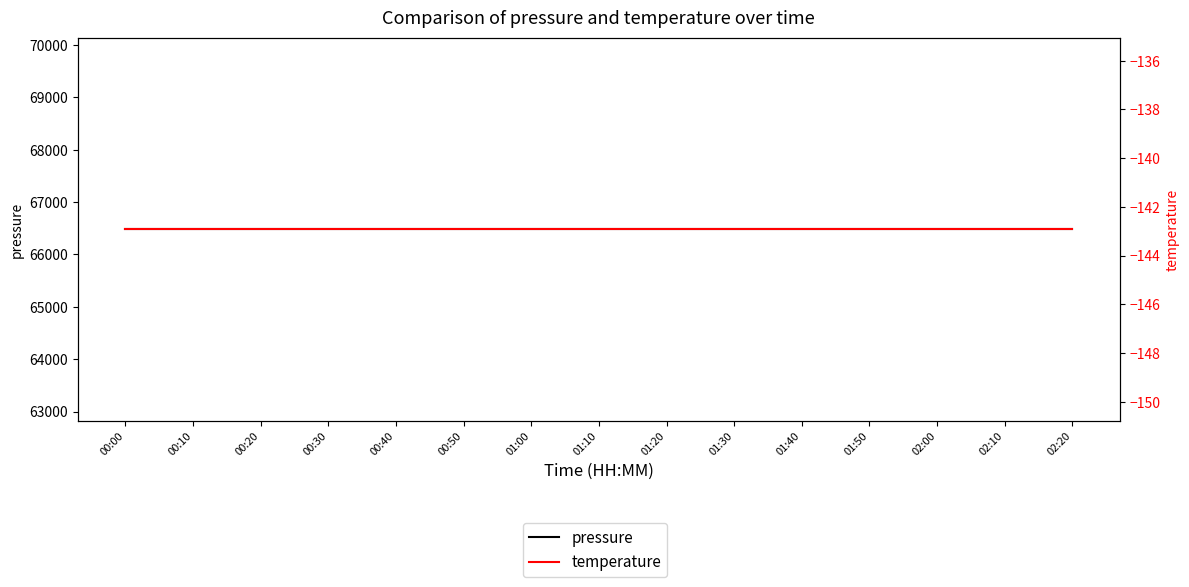

At 00:50, list the series in order from largest to smallest.

pressure, temperature